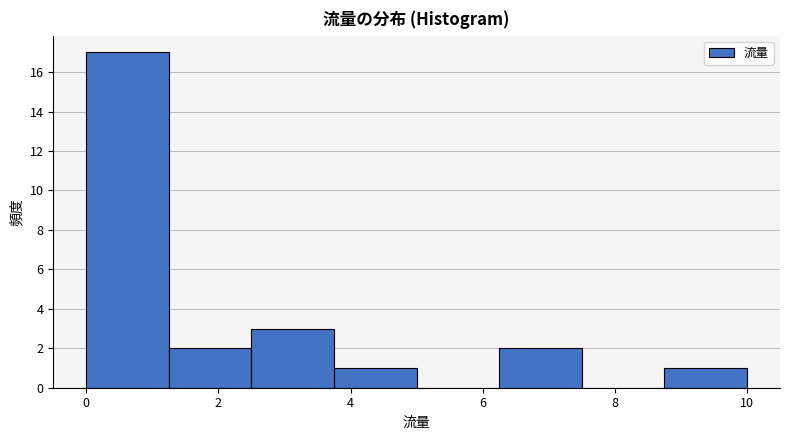

Reading left to right, list every bar in this chart as the range it spans on the x-axis followed by its height. Neither the bar edges nor the heights are printed on the chart, so give them approximately, as read against the axes.

0.00 to 1.25: 17
1.25 to 2.50: 2
2.50 to 3.75: 3
3.75 to 5.00: 1
5.00 to 6.25: 0
6.25 to 7.50: 2
7.50 to 8.75: 0
8.75 to 10.00: 1